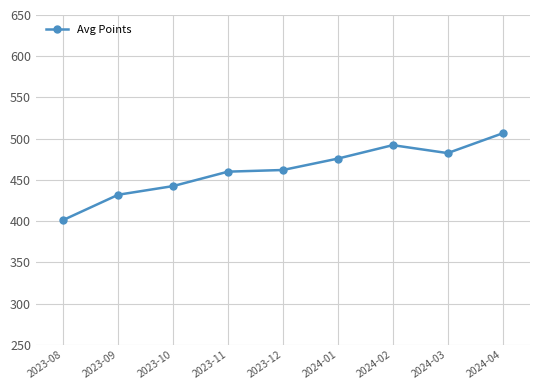

True or false: the data shows 805.3 at 2024-01.

False